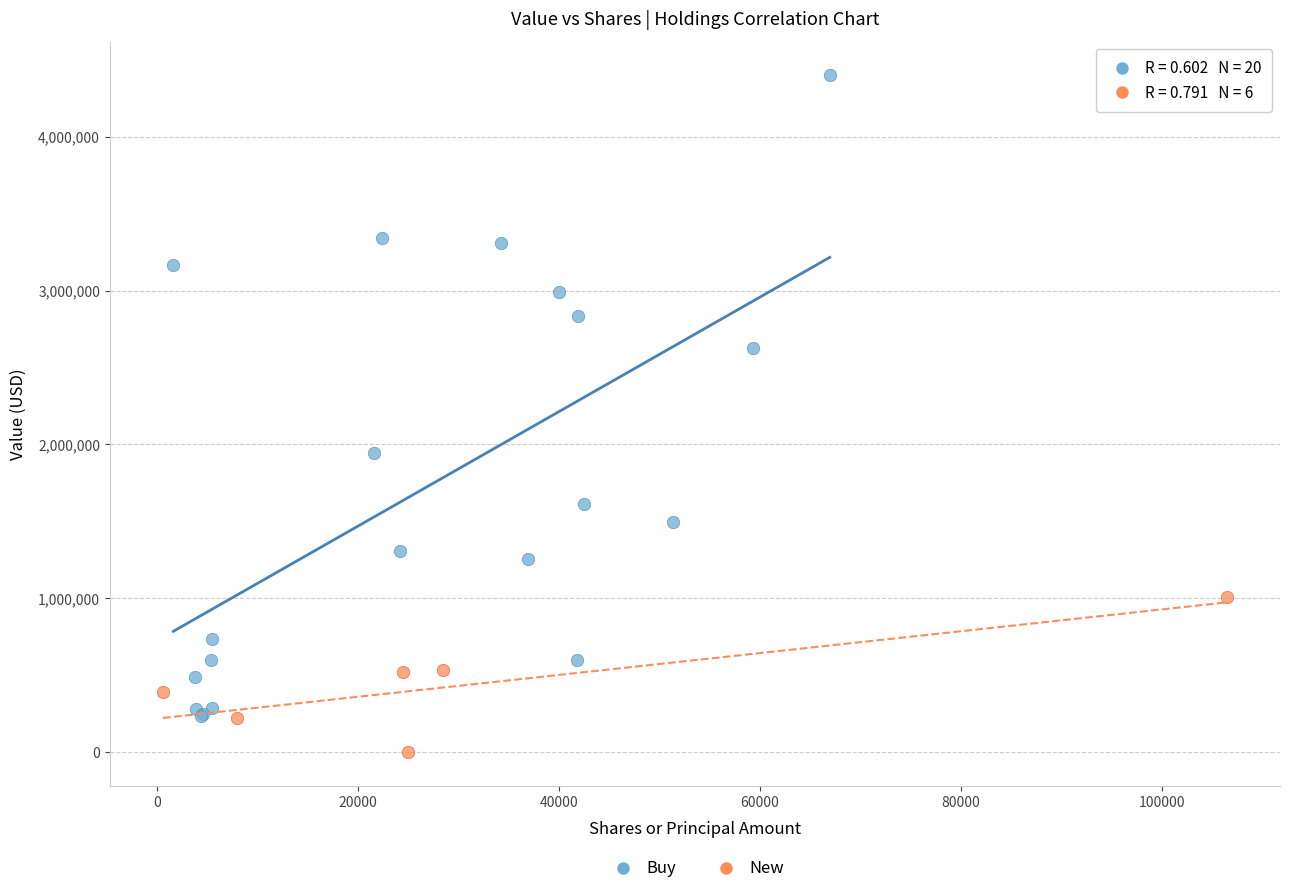

Which series reaches the minimum Y coordinate?

New